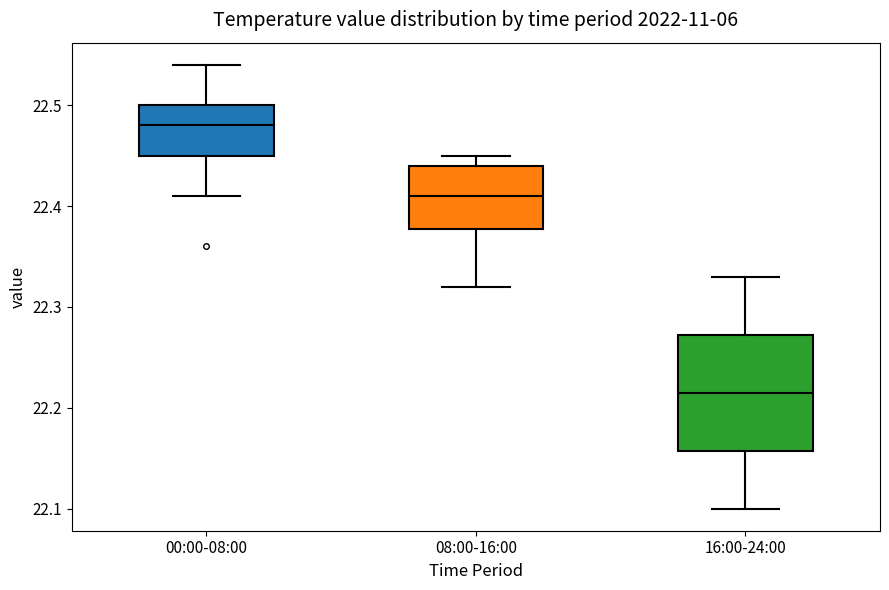

Reading left to right, read every box against the y-axis: the position of its median line, the range the box covers, and the ends of its whiskers. The values are not printed on the chart, so give them approximately, as read against the axis.

00:00-08:00: median 22.48, box 22.45 to 22.50, whiskers 22.41 to 22.54
08:00-16:00: median 22.41, box 22.38 to 22.44, whiskers 22.32 to 22.45
16:00-24:00: median 22.22, box 22.16 to 22.27, whiskers 22.10 to 22.33